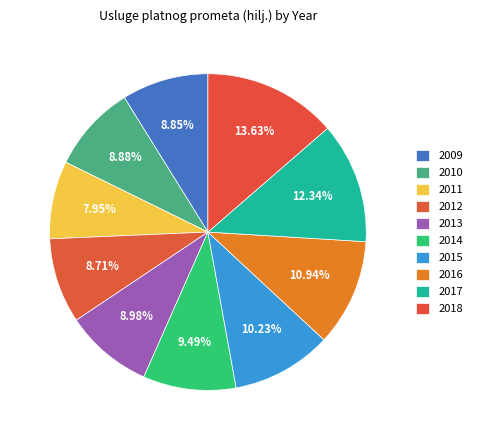

How many slices are in this pie chart?

10